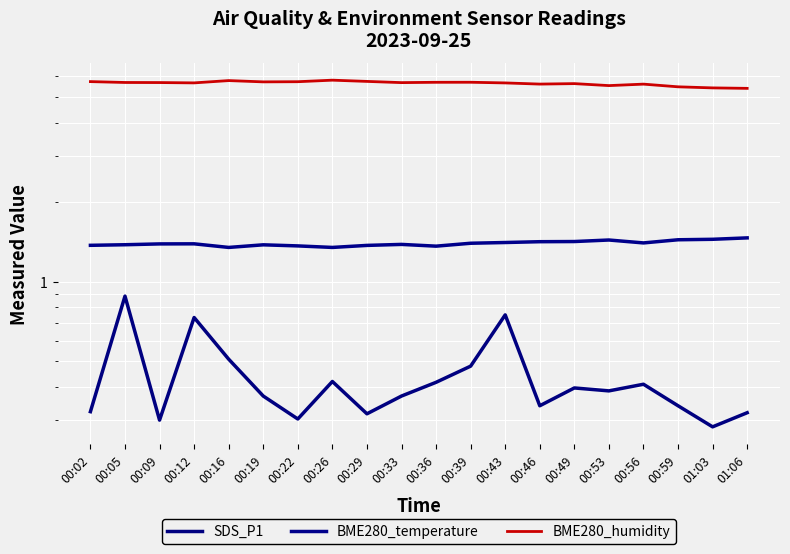

Is this an area chart (filled region under the line)?

No